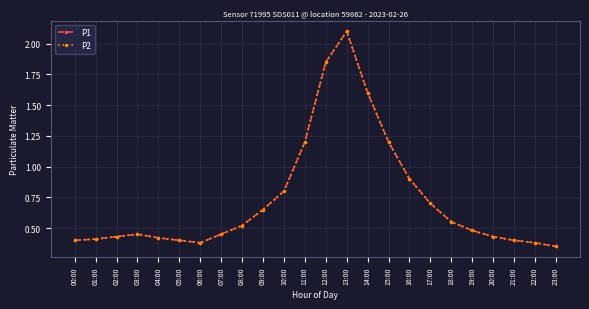

Is this an area chart (filled region under the line)?

No